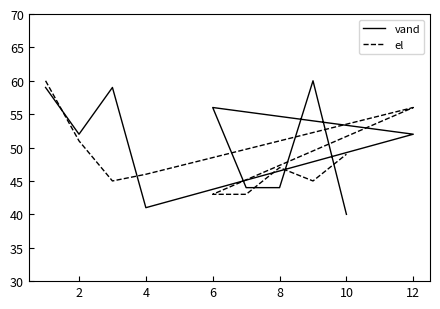

List the series in order of their peak value, lowest first.

vand, el